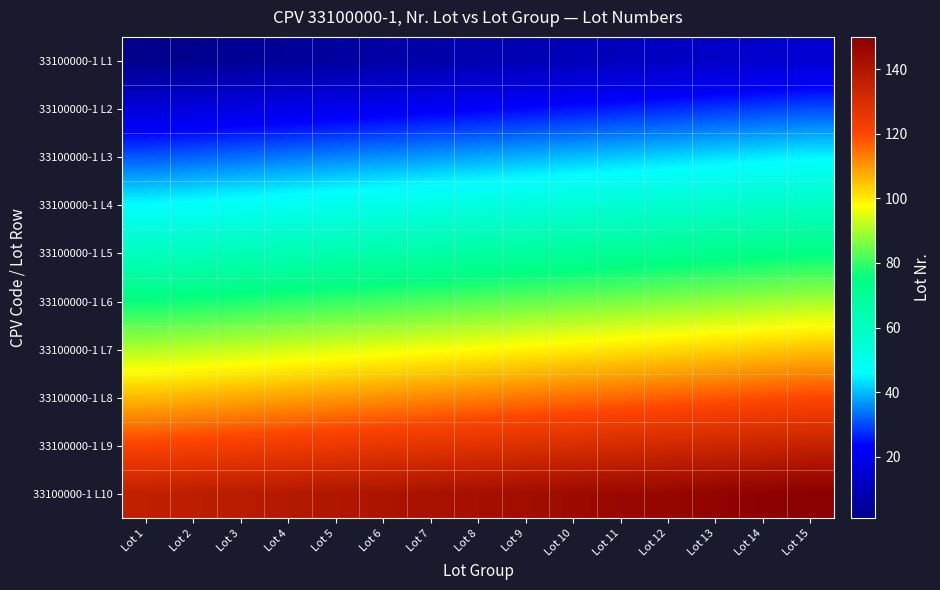

What is the maximum value shown in the chart?

150